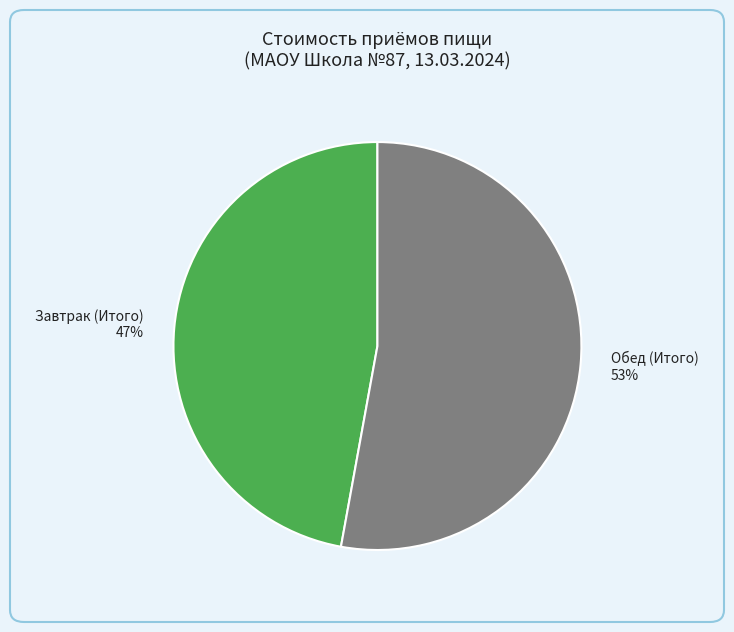

To the nearest percent, what is the average slice percentage?

50%